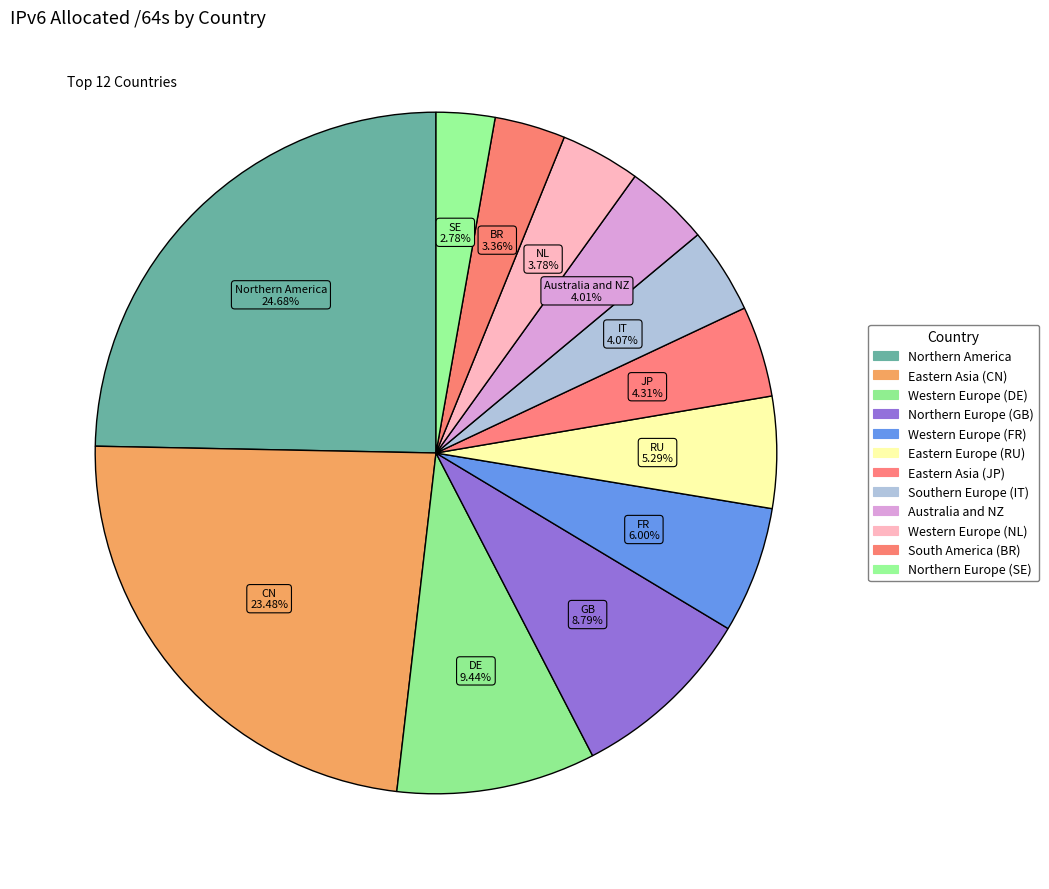

What is the largest slice in the pie chart?

Northern America